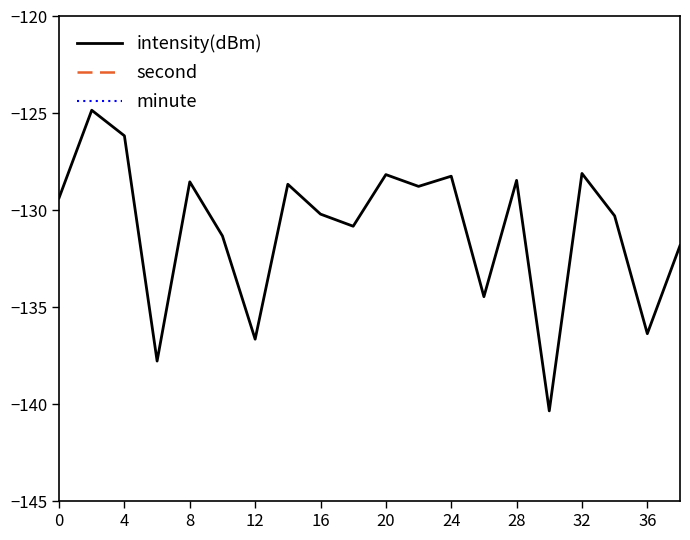

What is the minimum value for intensity(dBm)?

-140.3